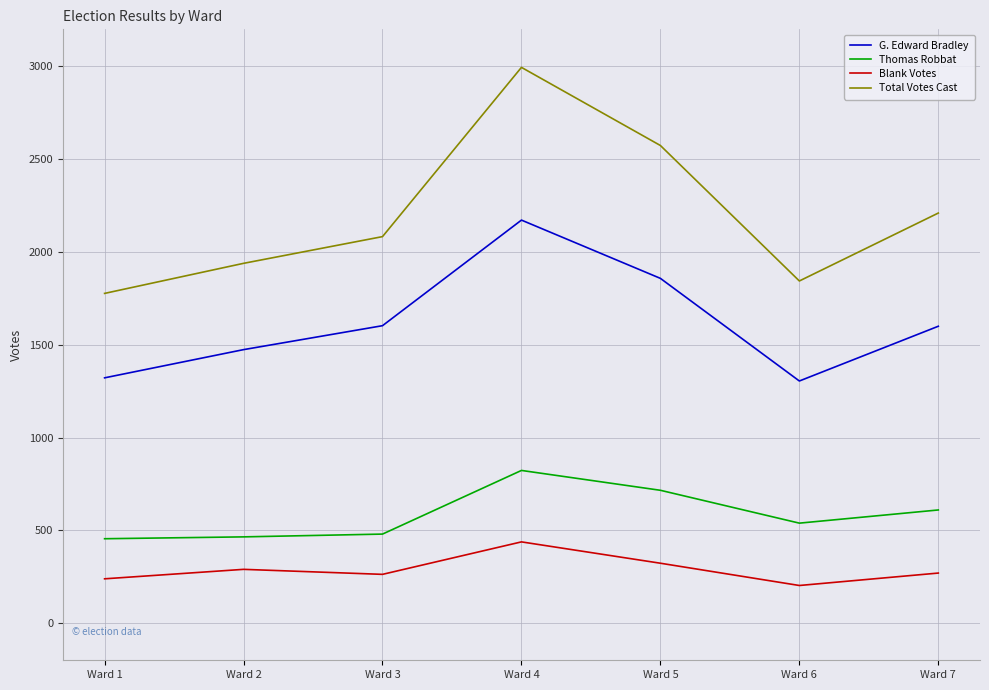

Where does the Blank Votes series first go above 270?

Ward 2